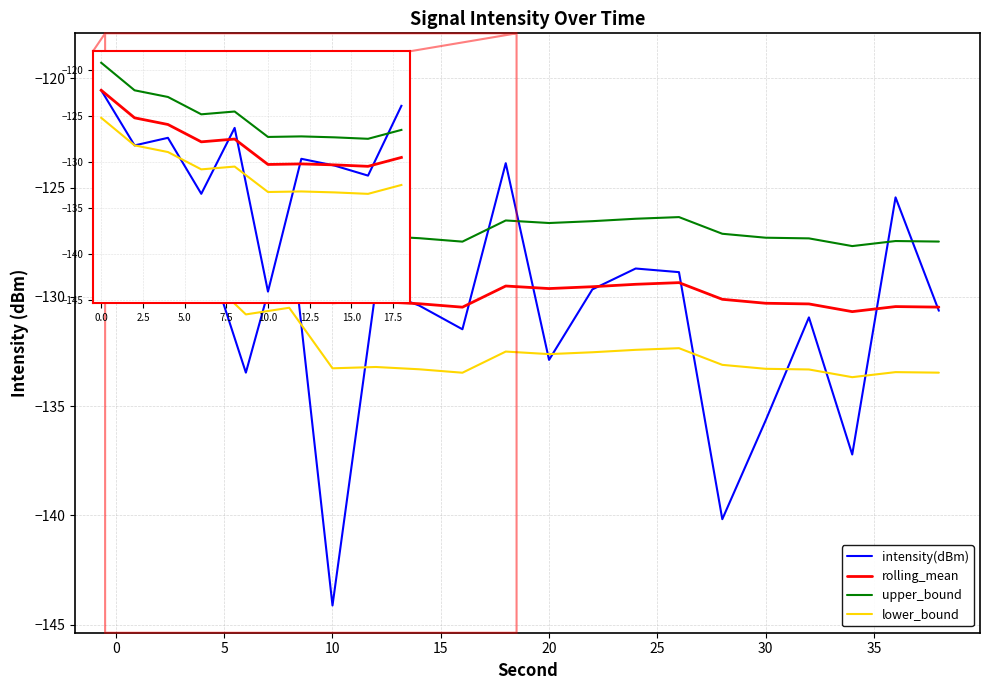

What is the average value of the lower_bound series?

-132.0